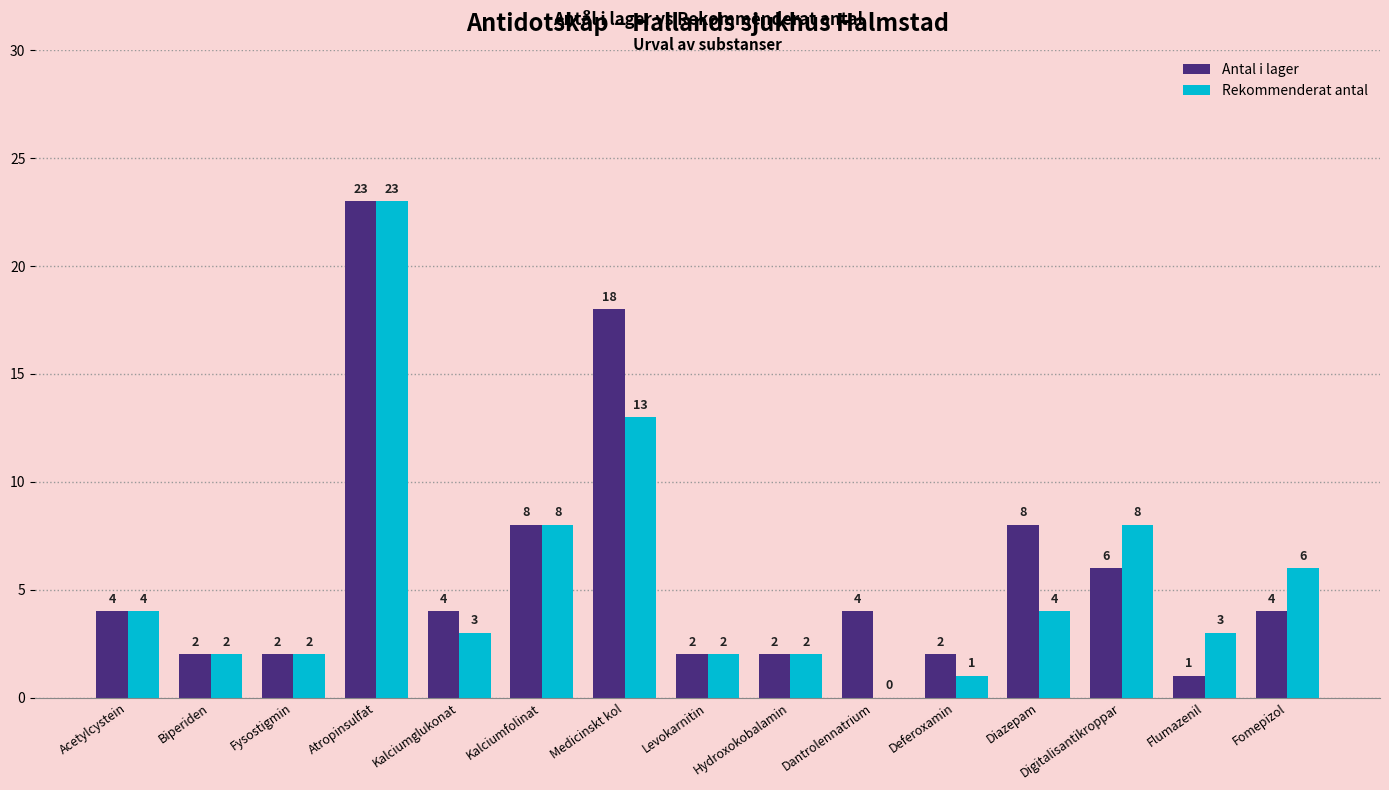

The value of Rekommenderat antal at Flumazenil is 5. True or false?

False